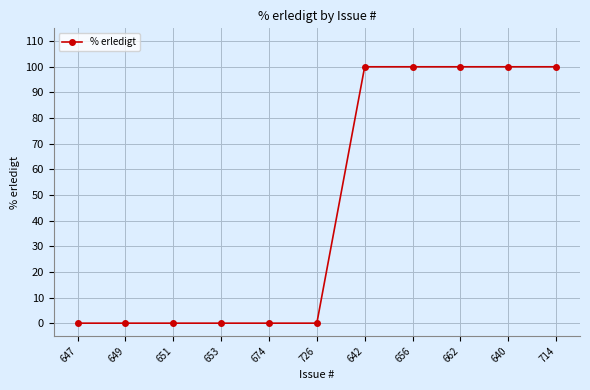

True or false: the data shows 0 at 647.

True